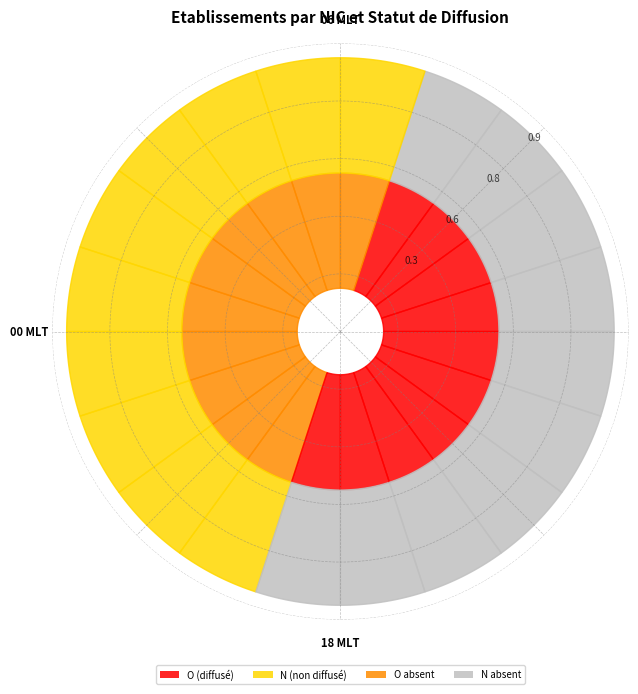

Between O and N, which is larger?

O